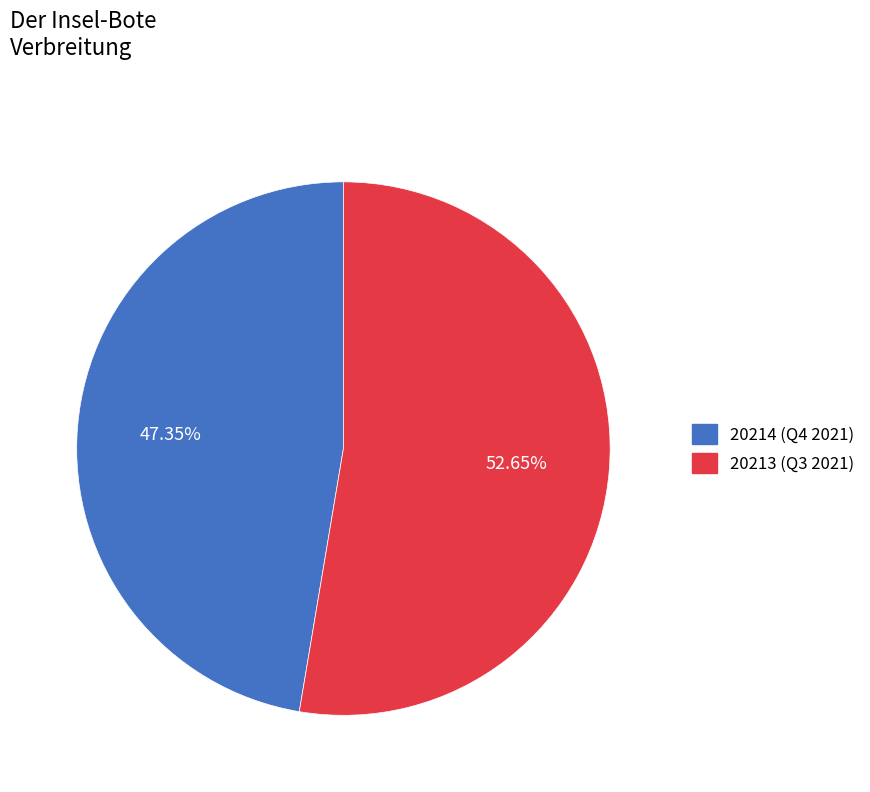

What percentage is NOT represented by 20214?

52.6%